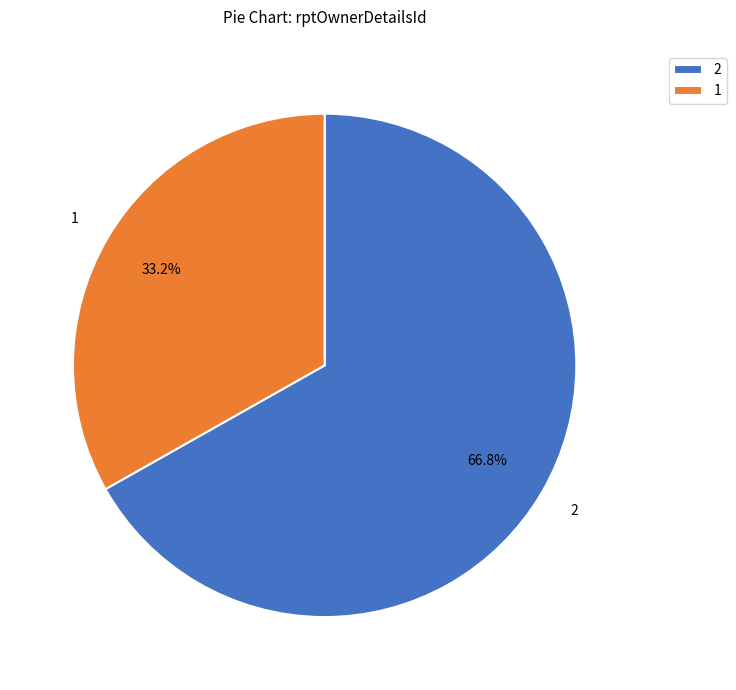

How many segments does this pie chart have?

2